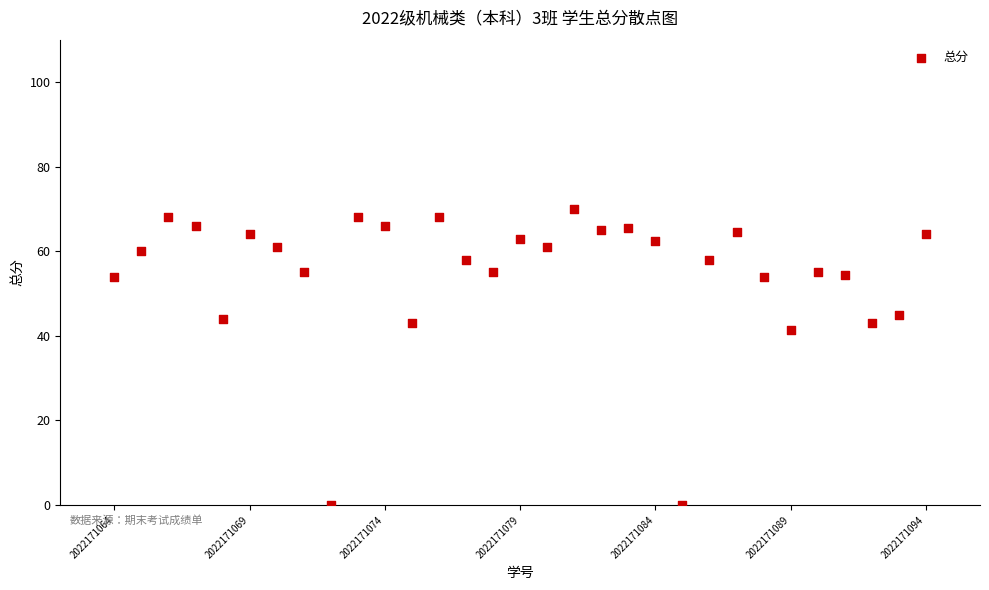

What Y value in the scatter plot is closest to 35?

41.5